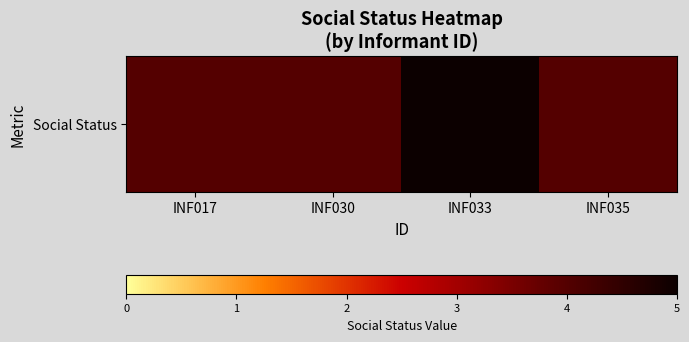

What is the difference between the maximum and second lowest values?

1